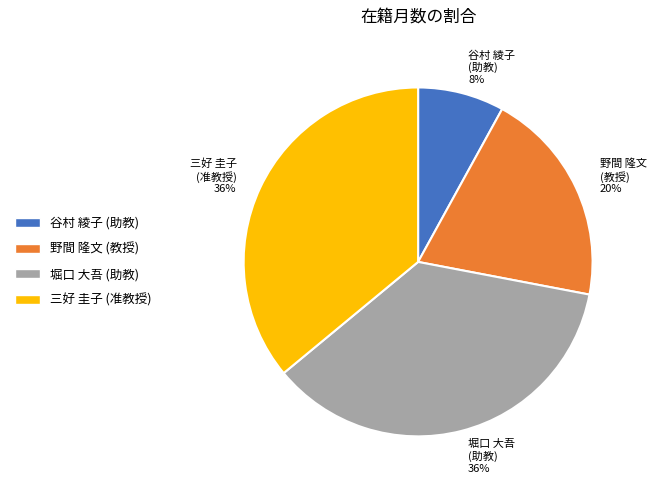

To the nearest percent, what is the difference between the largest and smallest slice percentages?

28%